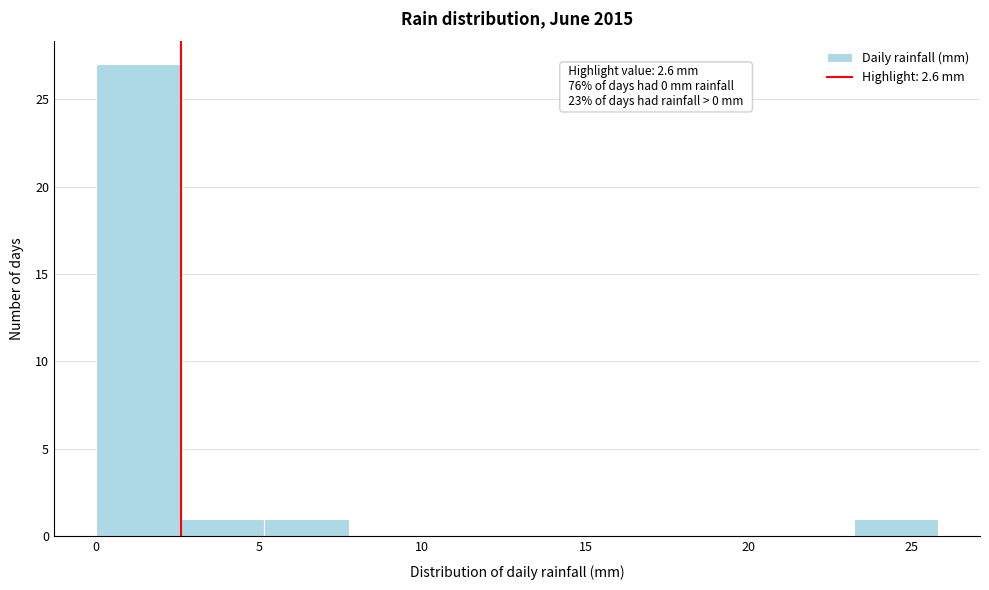

Which range on the x-axis has the tallest bar?

0.0 to 2.5